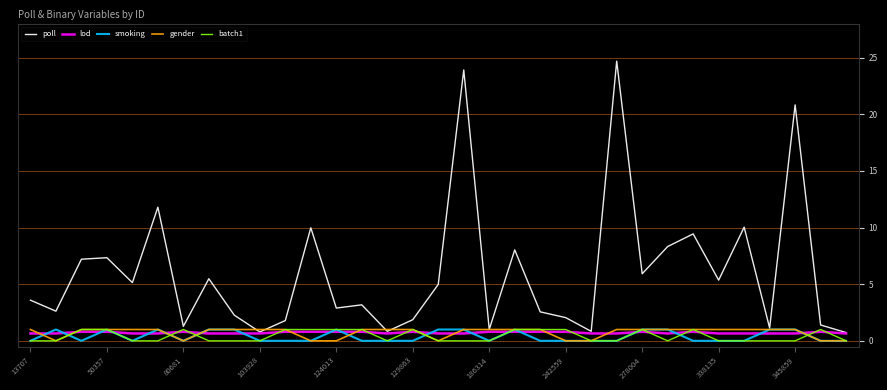

Which series has the largest total across all categories?

poll